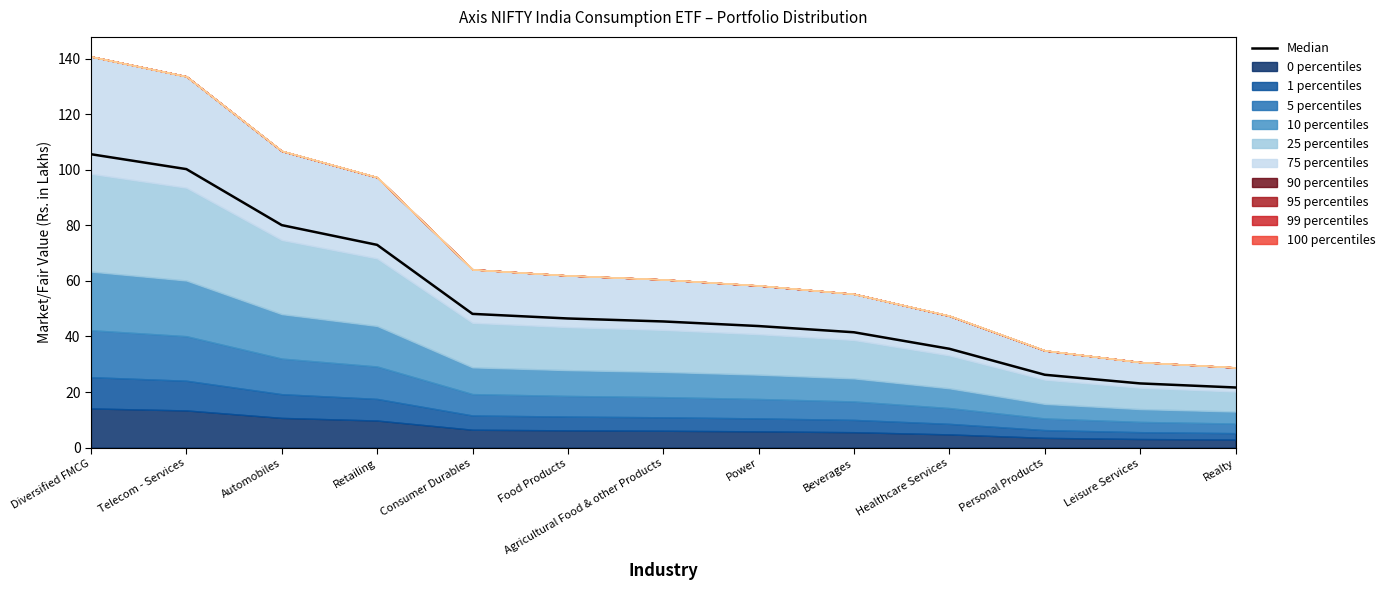

Is it true that the value at Power is 67.4?

False